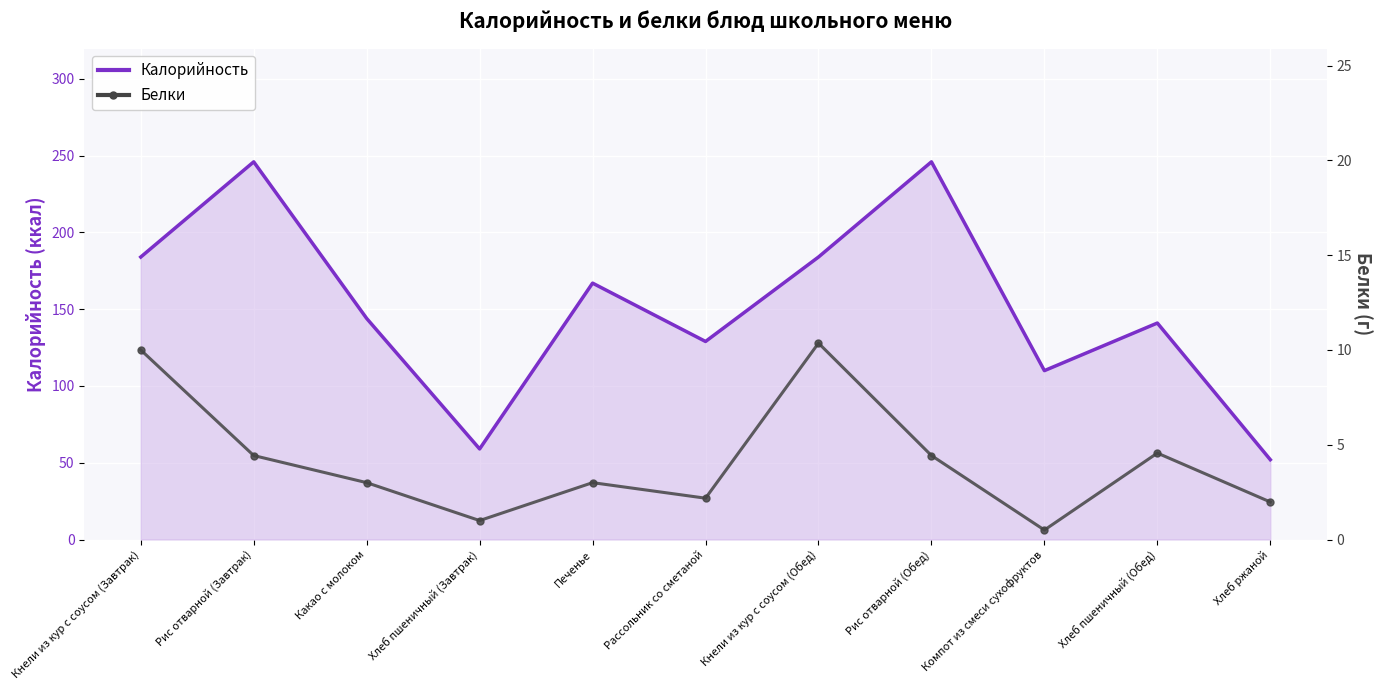

The Белки (г) series shows 4.4 at Рис отварной (Завтрак). True or false?

True